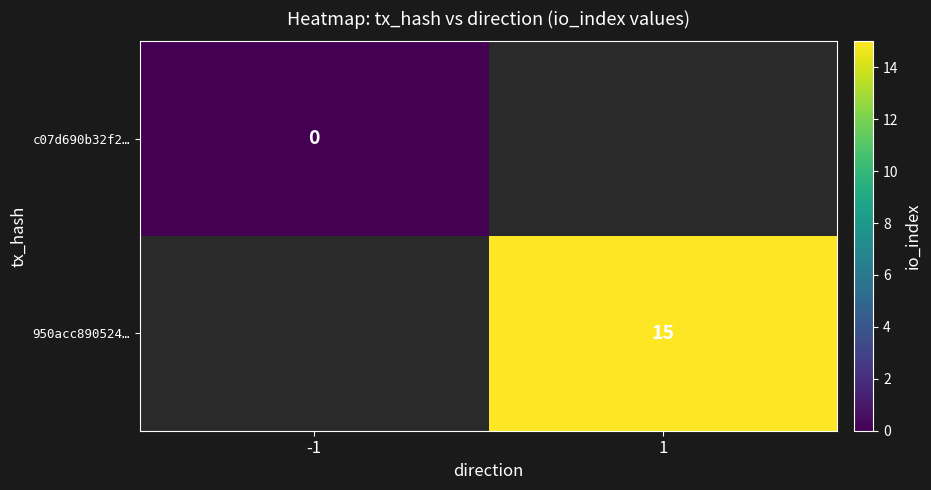

Between 1 and -1, which is larger?

-1